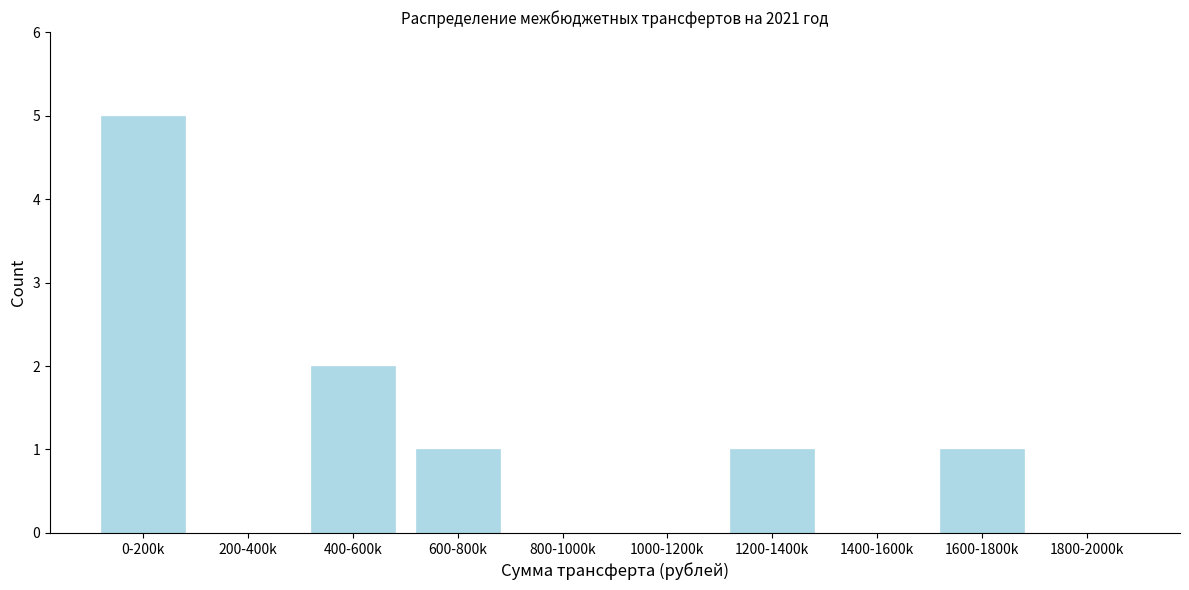

Reading left to right, list all the values displayed in this chart.

0-200k=5	200-400k=0	400-600k=2	600-800k=1	800-1000k=0	1000-1200k=0	1200-1400k=1	1400-1600k=0	1600-1800k=1	1800-2000k=0